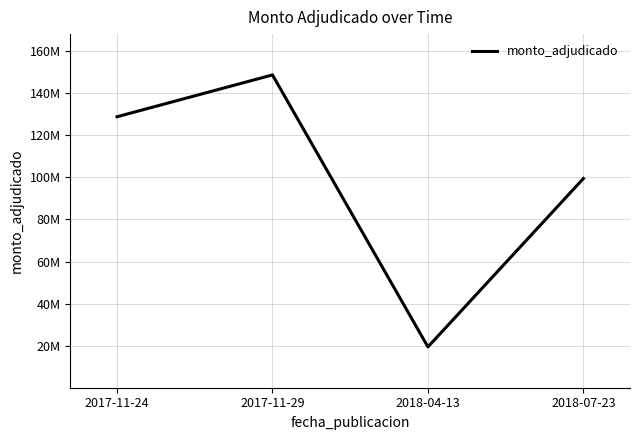

List the labels in order of value, largest first.

2017-11-29, 2017-11-24, 2018-07-23, 2018-04-13